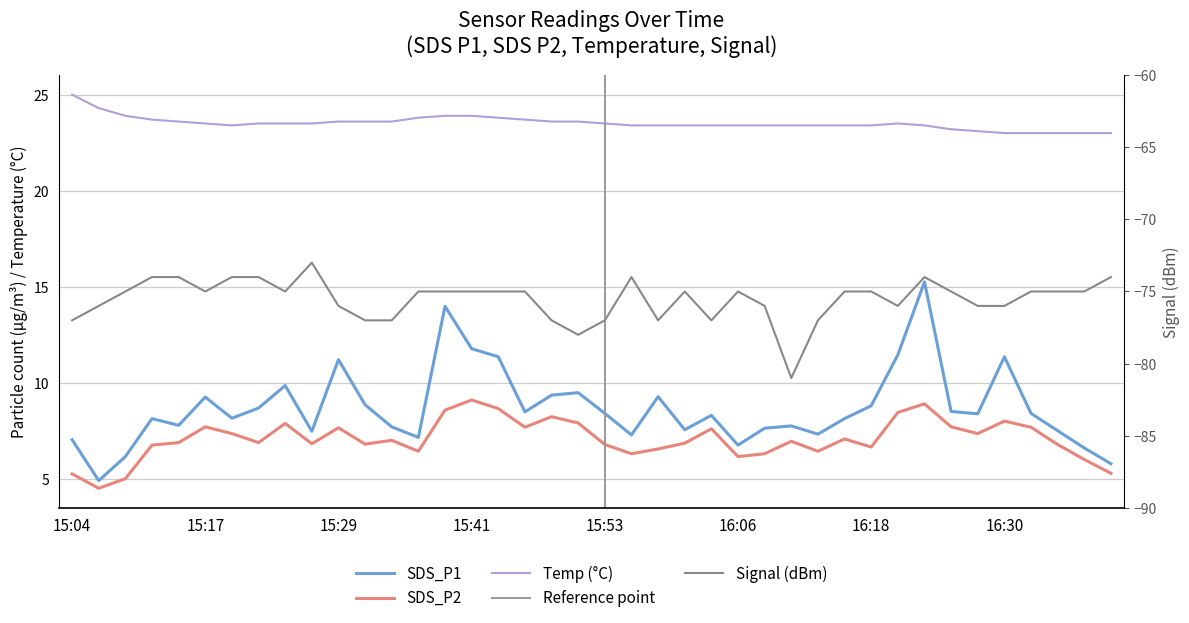

The value of Temp at 16:08 is 41.1. True or false?

False